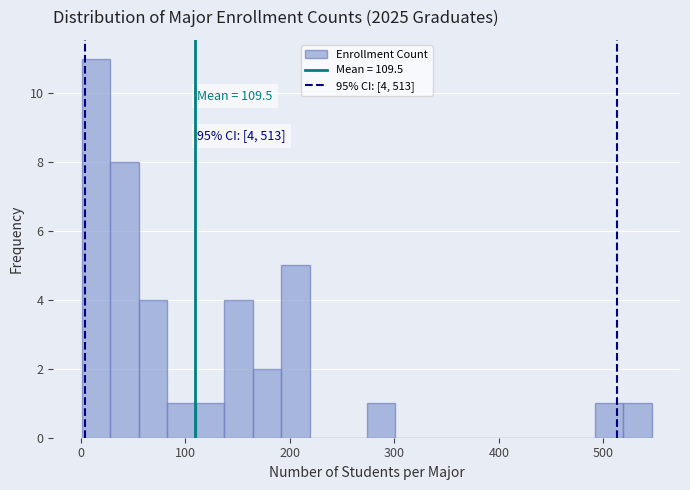

Around what value on the x-axis is the tallest bar? Give the approximate position of its centre, as read against the axis.

10